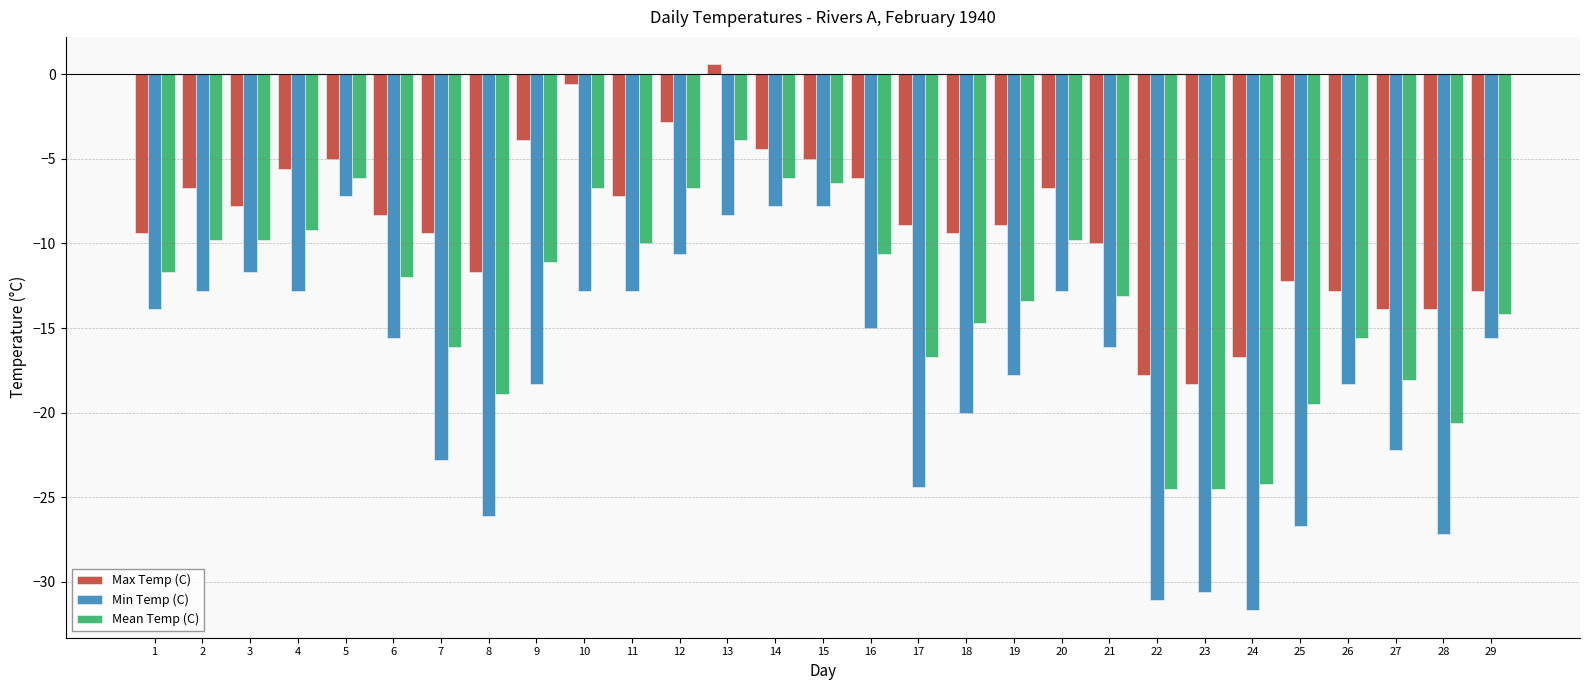

True or false: Min Temp (C) has a value of -2.1 at 15.

False